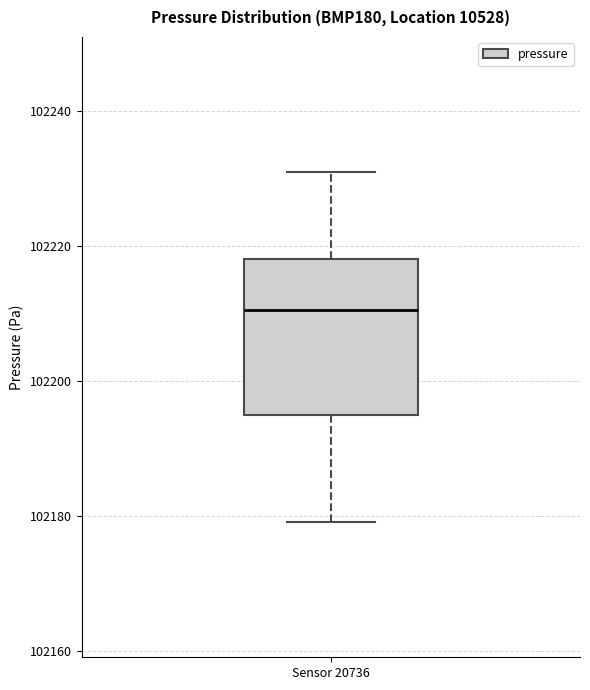

Transcribe this box plot: give where the median line is, the range the box spans, and where the two whiskers end, as read against the y-axis. The values are not printed on the chart, so give them approximately, as read against the axis.

median 102210, box 102196 to 102218, whiskers 102180 to 102232